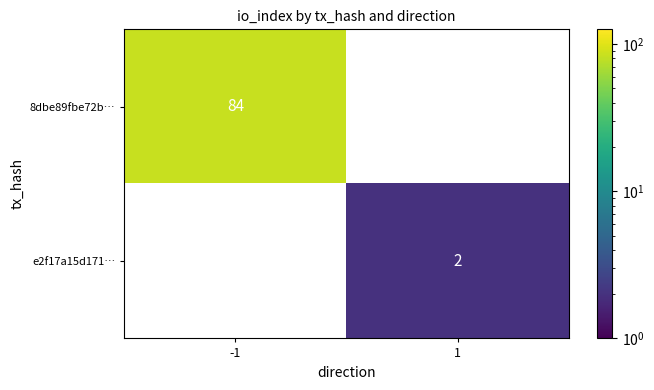

At how many categories does at least one series exceed 27?

1